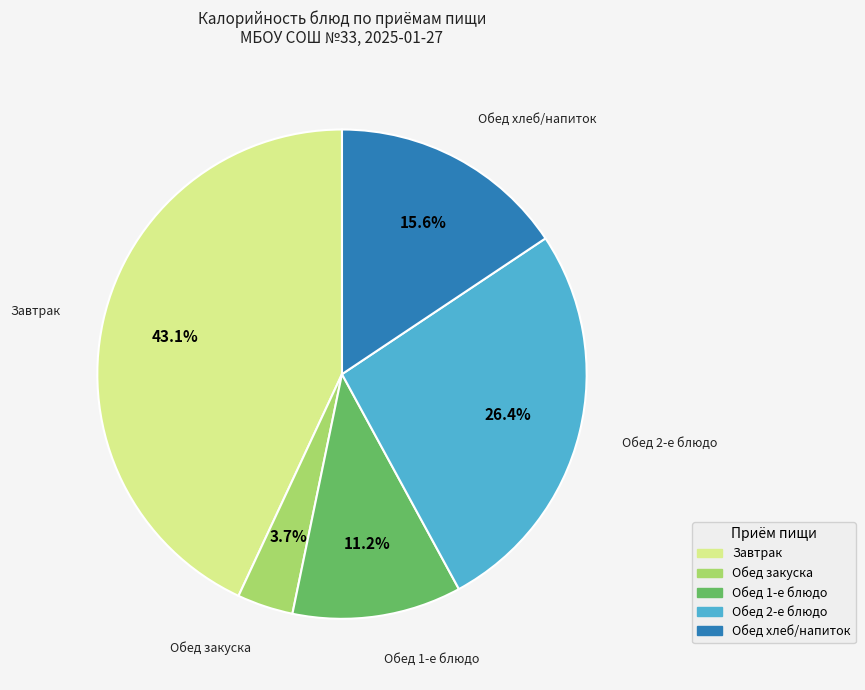

Is there a majority slice in this chart?

No